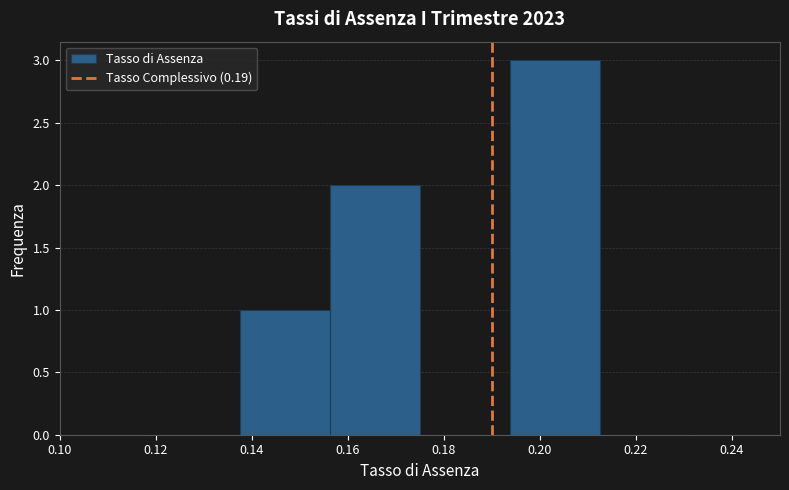

How tall is the bar that spans 0.194 to 0.212 on the x-axis? Neither the bar edges nor the heights are printed on the chart, so give them approximately, as read against the axes.

3